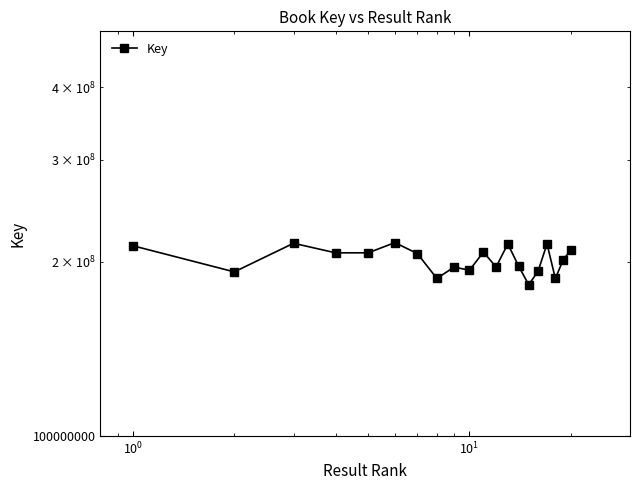

What is the sum of all values?

4036165516